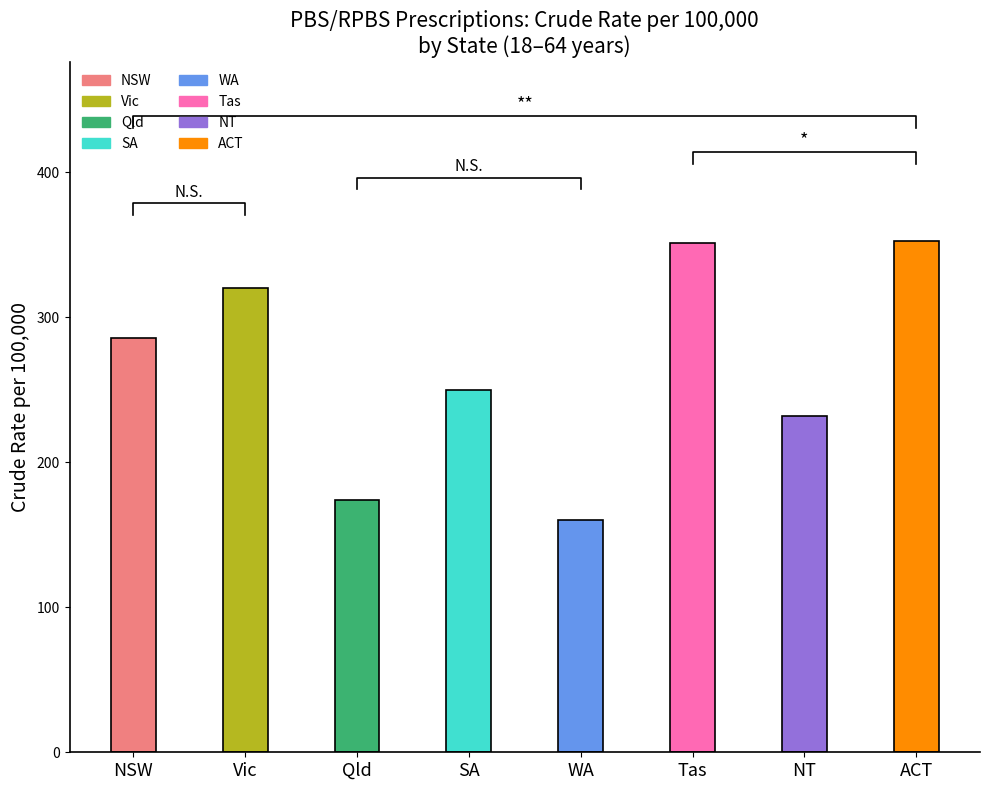

How many categories are shown in the chart?

8